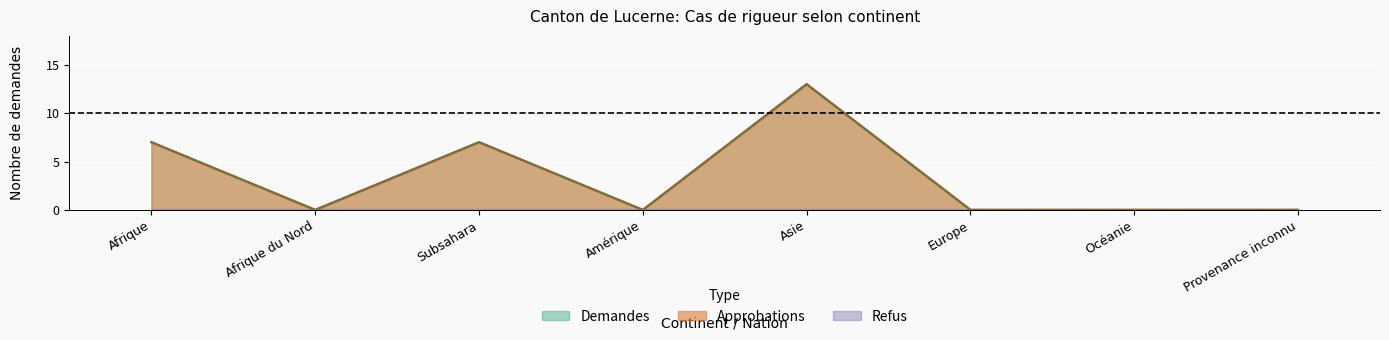

At which category does Approbations reach its first local peak?

Subsahara